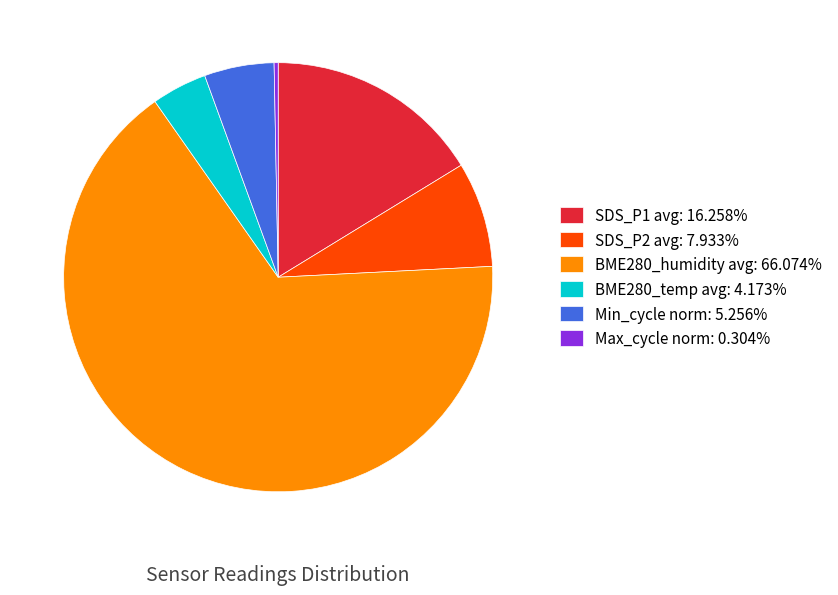

Is there any slice that represents more than half of the pie?

Yes